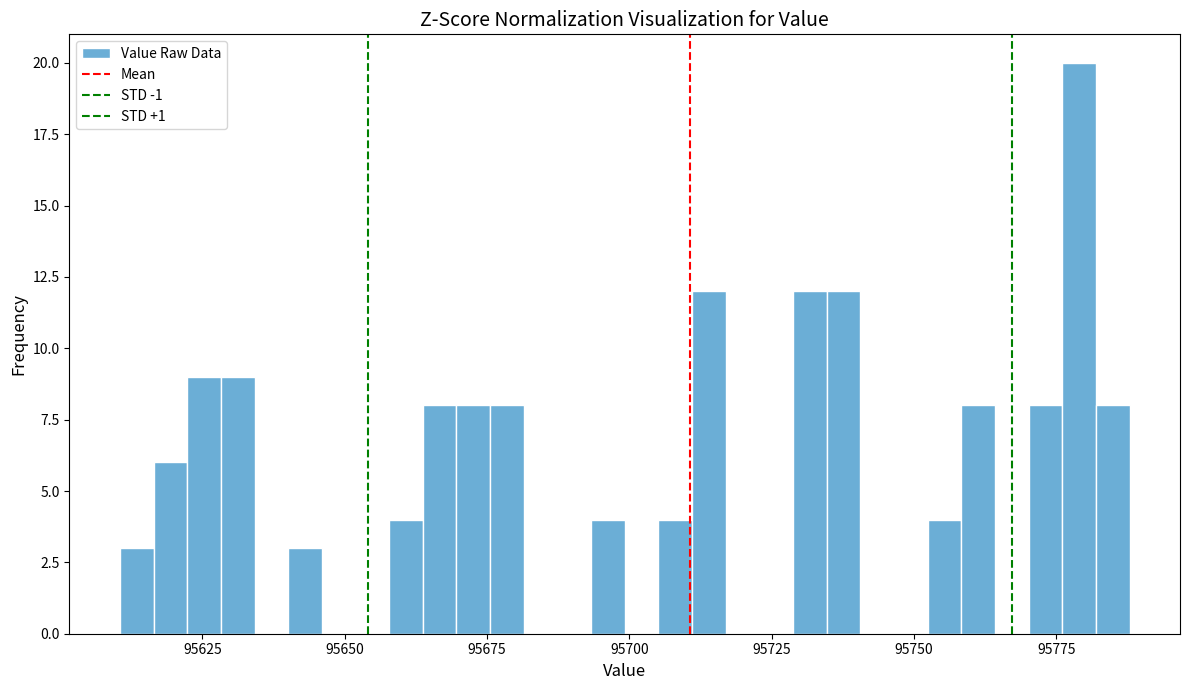

Read against the x-axis, roughly where is the centre of the tallest bar?

95780